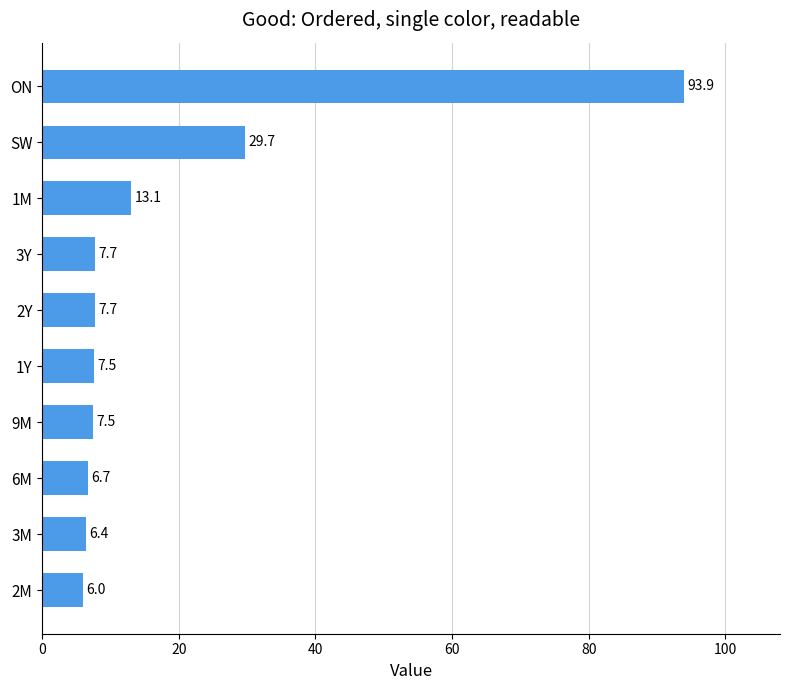

Reading top to bottom, list all the values displayed in this chart.

93.9	29.7	13.1	7.7	7.7	7.5	7.5	6.7	6.4	6.0